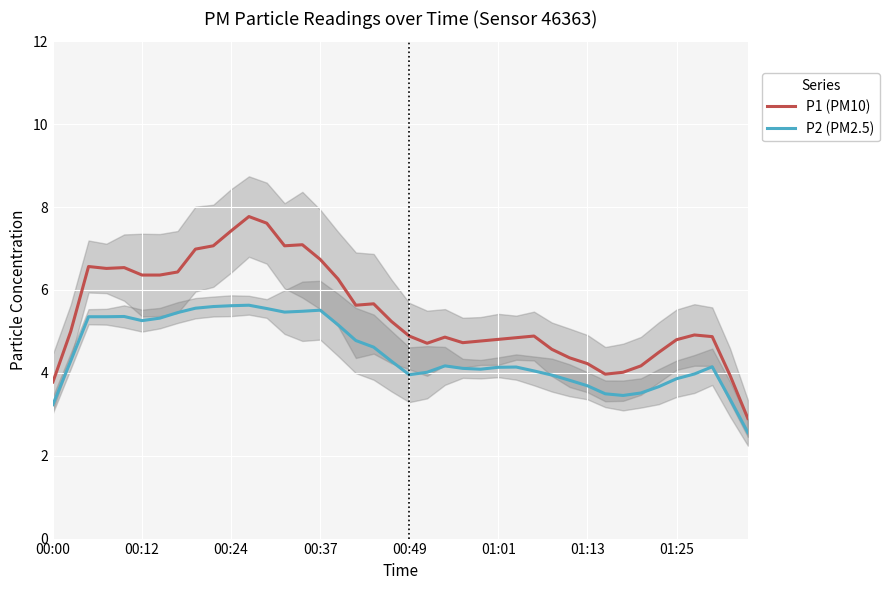

The P2 (PM2.5) series shows 2.2 at 00:00. True or false?

False